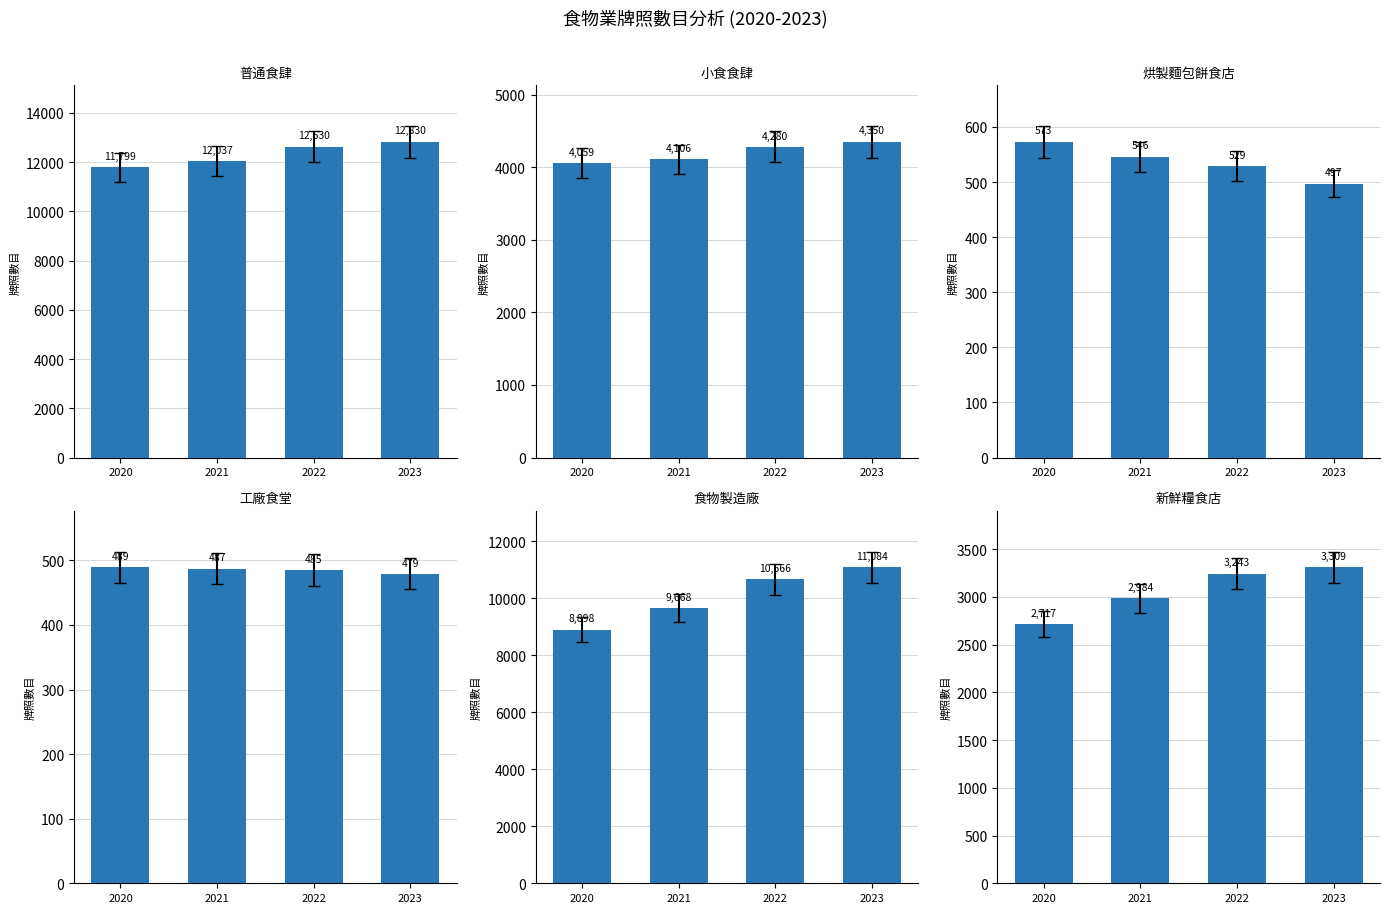

What is the difference between the 食物製造廠 values at 2022 and 2020?

1768